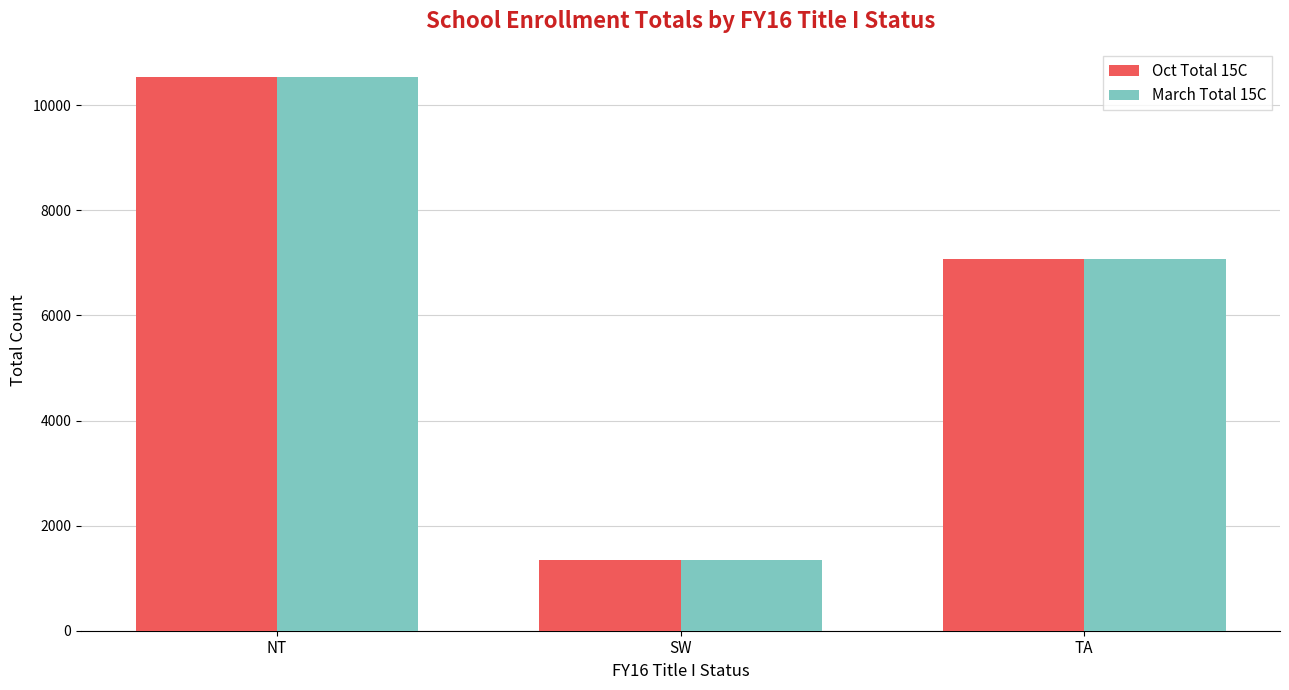

How many data points in Oct Total 15C are less than 7070?

1